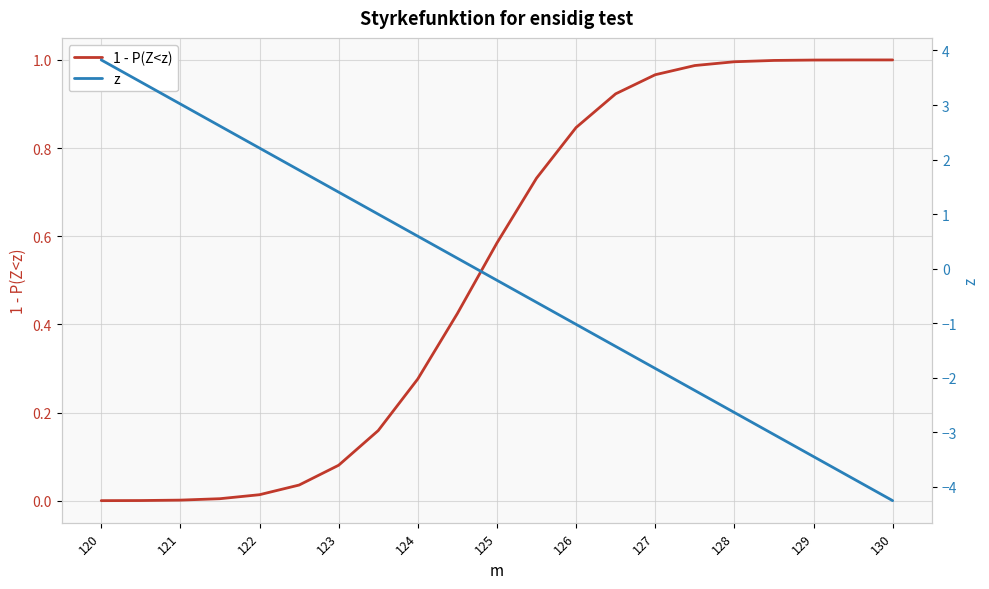

Is it true that 1 - P(Z<z) equals 0.2 at 15?

False